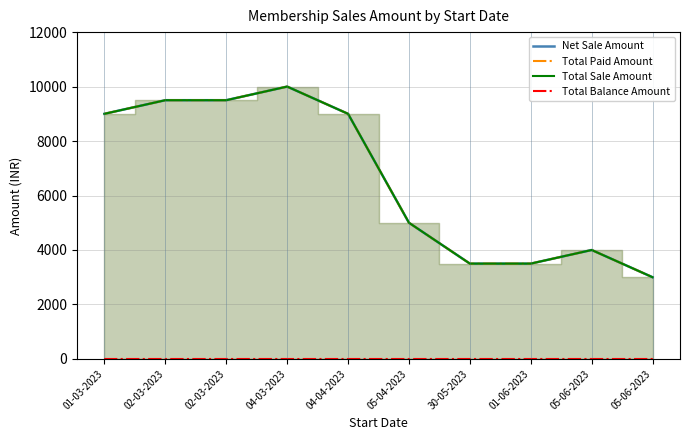

What is the difference between the maximum and second lowest values in the Net Sale Amount series?

6500